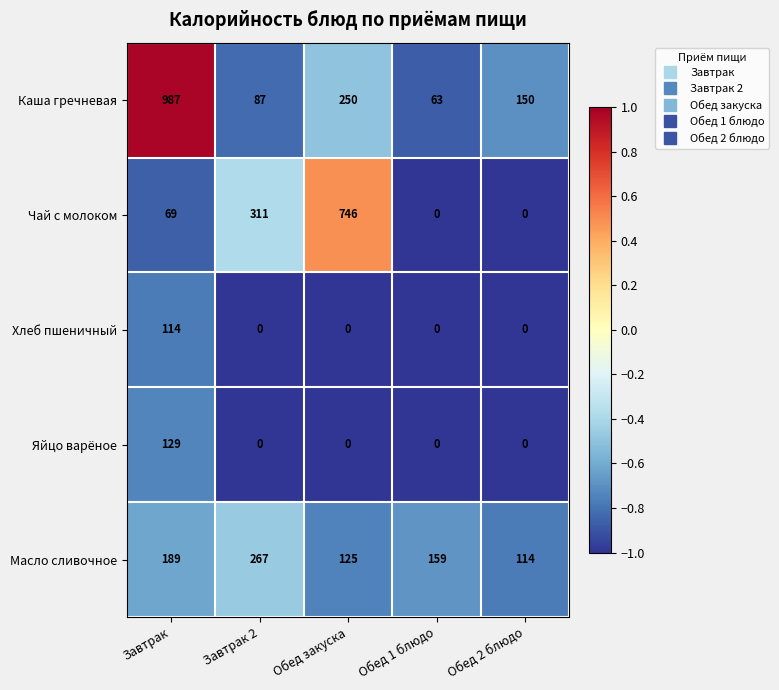

Count the number of data series in this chart.

5